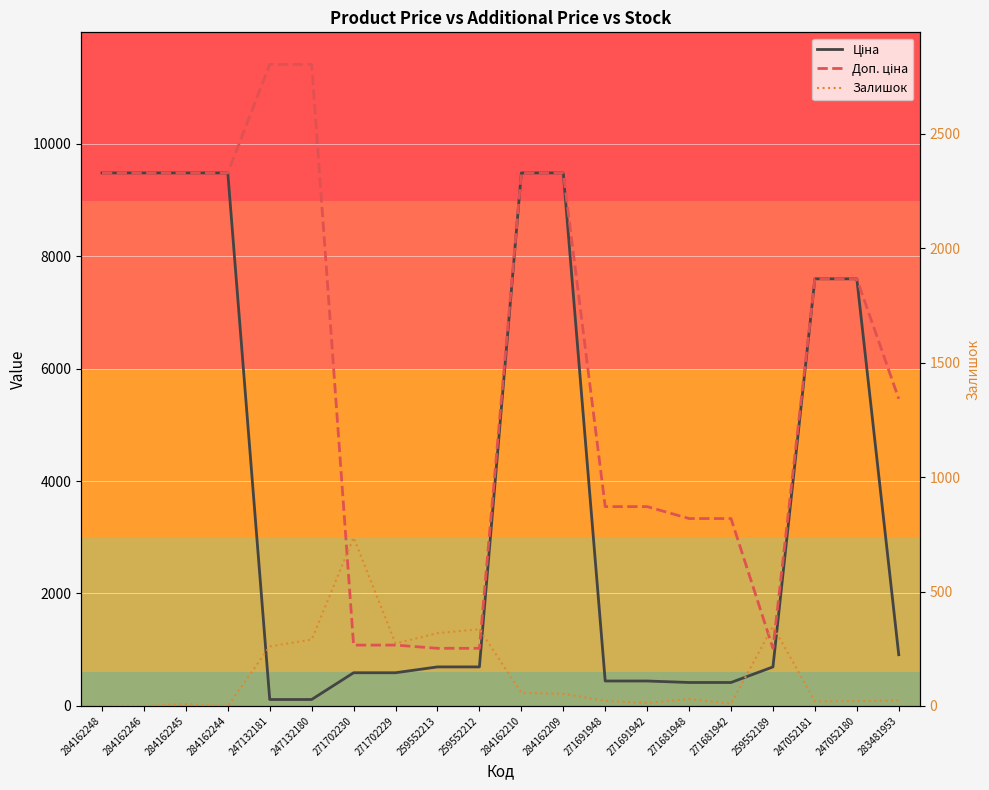

Reading right to left, transcribe all the data shown in this chart.

Ціна: 283481953=910.4	247052180=7596.5	247052181=7596.5	259552189=693.7	271681942=416.6	271681948=416.6	271691942=443.1	271691948=443.1	284162209=9480.1	284162210=9480.1	259552212=693.7	259552213=693.7	271702229=589.9	271702230=589.9	247132180=114.1	247132181=114.1	284162244=9480.1	284162245=9480.1	284162246=9480.1	284162248=9480.1
Доп. ціна: 283481953=5462.3	247052180=7596.5	247052181=7596.5	259552189=1024.6	271681942=3332.5	271681948=3332.5	271691942=3545.0	271691948=3545.0	284162209=9480.1	284162210=9480.1	259552212=1024.6	259552213=1024.6	271702229=1081.7	271702230=1081.7	247132180=11410.0	247132181=11410.0	284162244=9480.1	284162245=9480.1	284162246=9480.1	284162248=9480.1
Залишок: 283481953=24.0	247052180=21.0	247052181=20.0	259552189=348.0	271681942=10.0	271681948=30.0	271691942=13.0	271691948=22.0	284162209=53.0	284162210=57.0	259552212=335.0	259552213=318.0	271702229=273.0	271702230=736.0	247132180=290.0	247132181=260.0	284162244=0.0	284162245=8.0	284162246=0.0	284162248=0.0